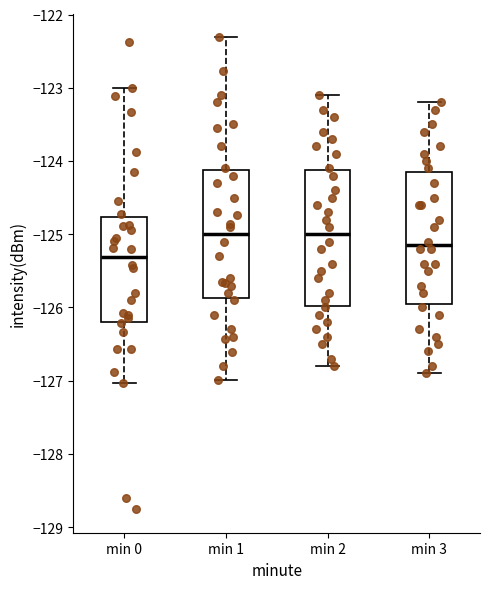

Reading left to right, transcribe this box plot: for each box, give where its median line is, the range the box spans, and where its two whiskers end, as read against the y-axis. The values are not printed on the chart, so give them approximately, as read against the axis.

min 0: median -125.3, box -126.2 to -124.8, whiskers -127.0 to -123.0
min 1: median -125.0, box -125.9 to -124.1, whiskers -127.0 to -122.3
min 2: median -125.0, box -126.0 to -124.1, whiskers -126.8 to -123.1
min 3: median -125.1, box -125.9 to -124.1, whiskers -126.9 to -123.2